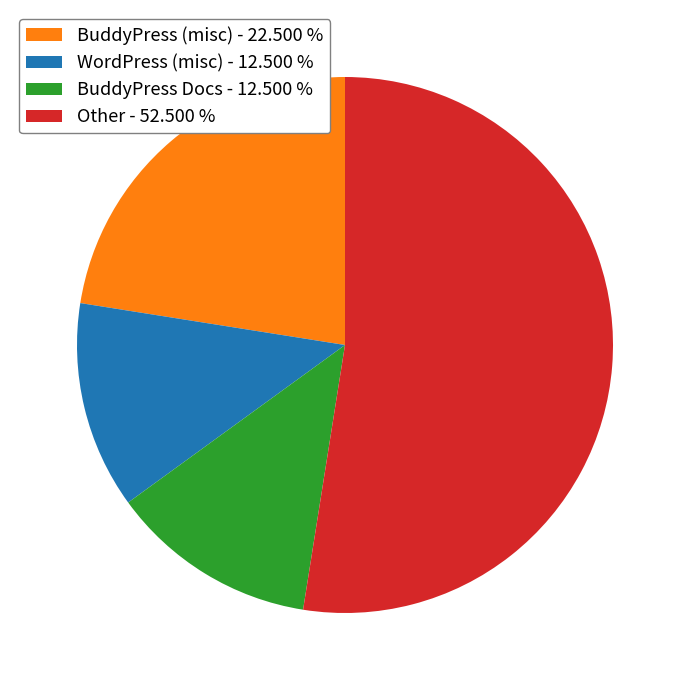

Is there a majority slice in this chart?

Yes